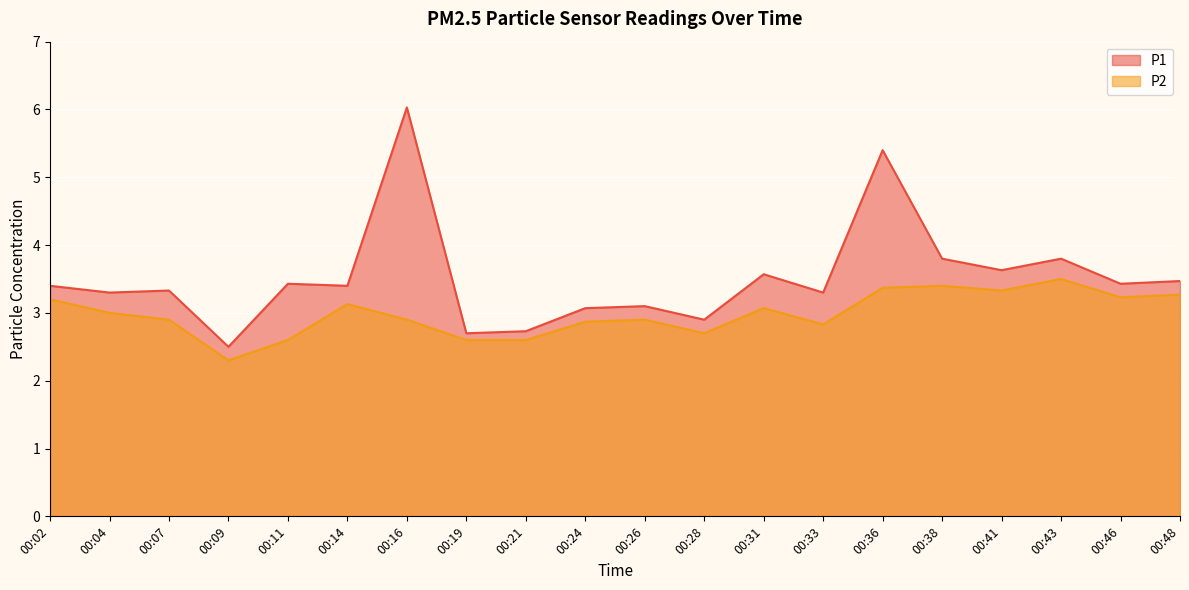

True or false: P1 has more than 0 points higher than both neighbors.

True